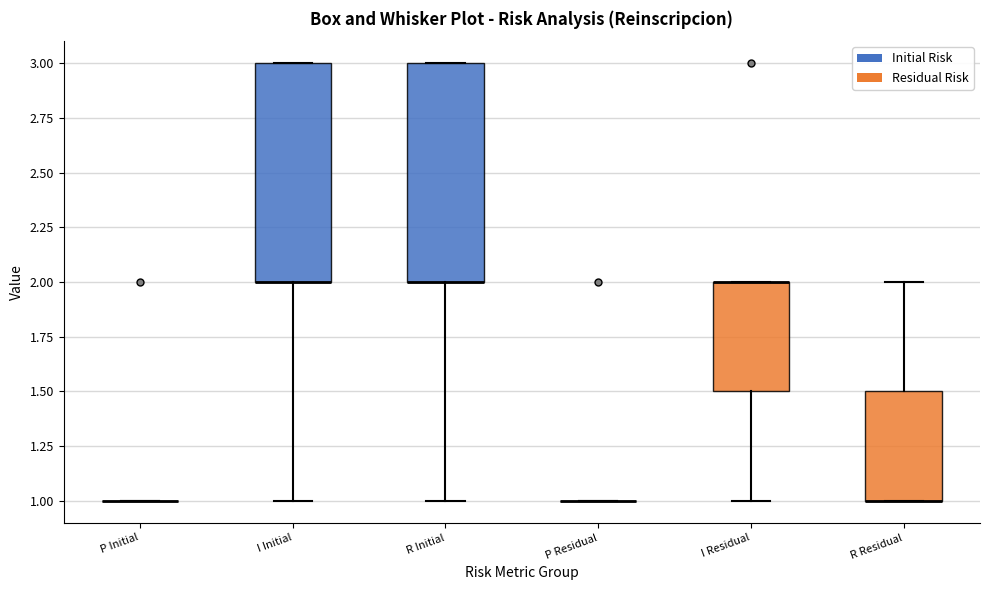

Where is the upper edge of the box for I Residual on the y-axis? The values are not printed on the chart, so give them approximately, as read against the axis.

2.0